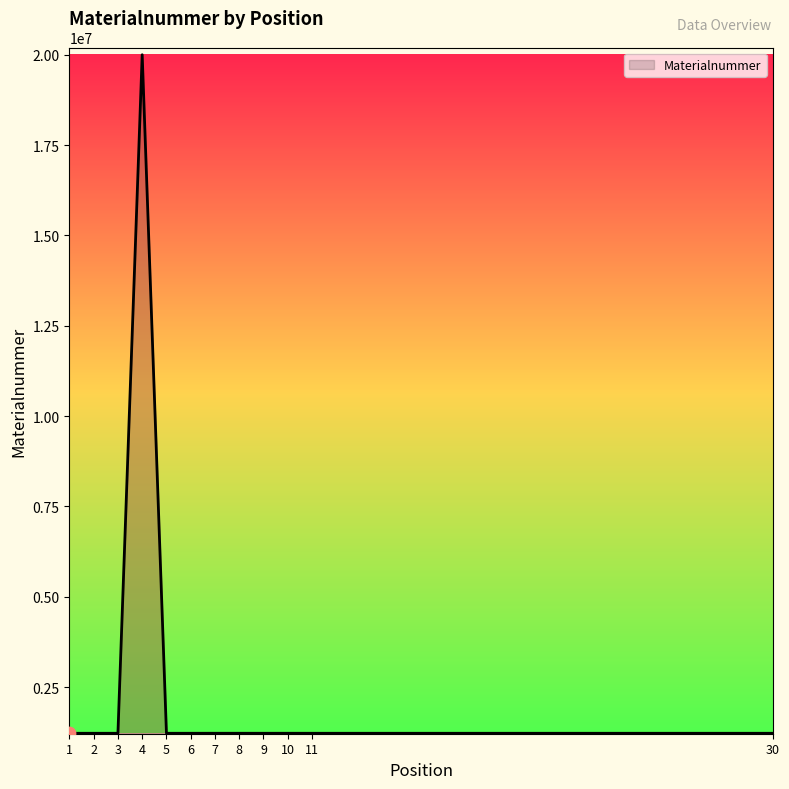

What is the change in value from 4 to 6?

-18776433